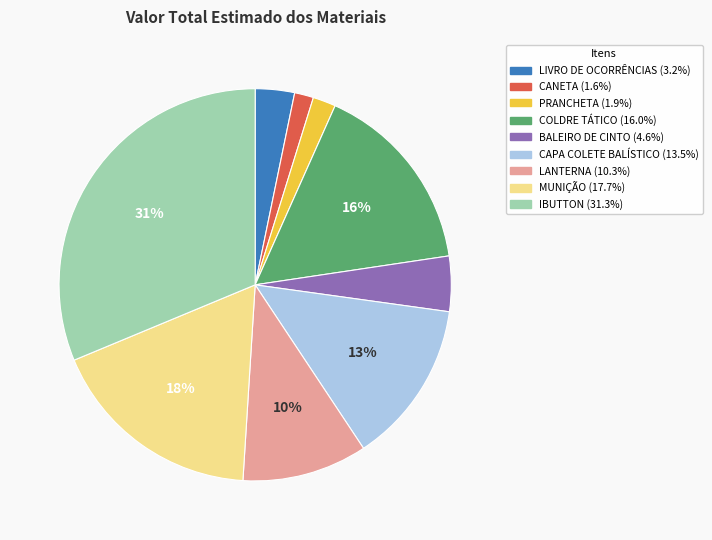

True or false: LIVRO DE OCORRÊNCIAS accounts for 13% of the total.

False